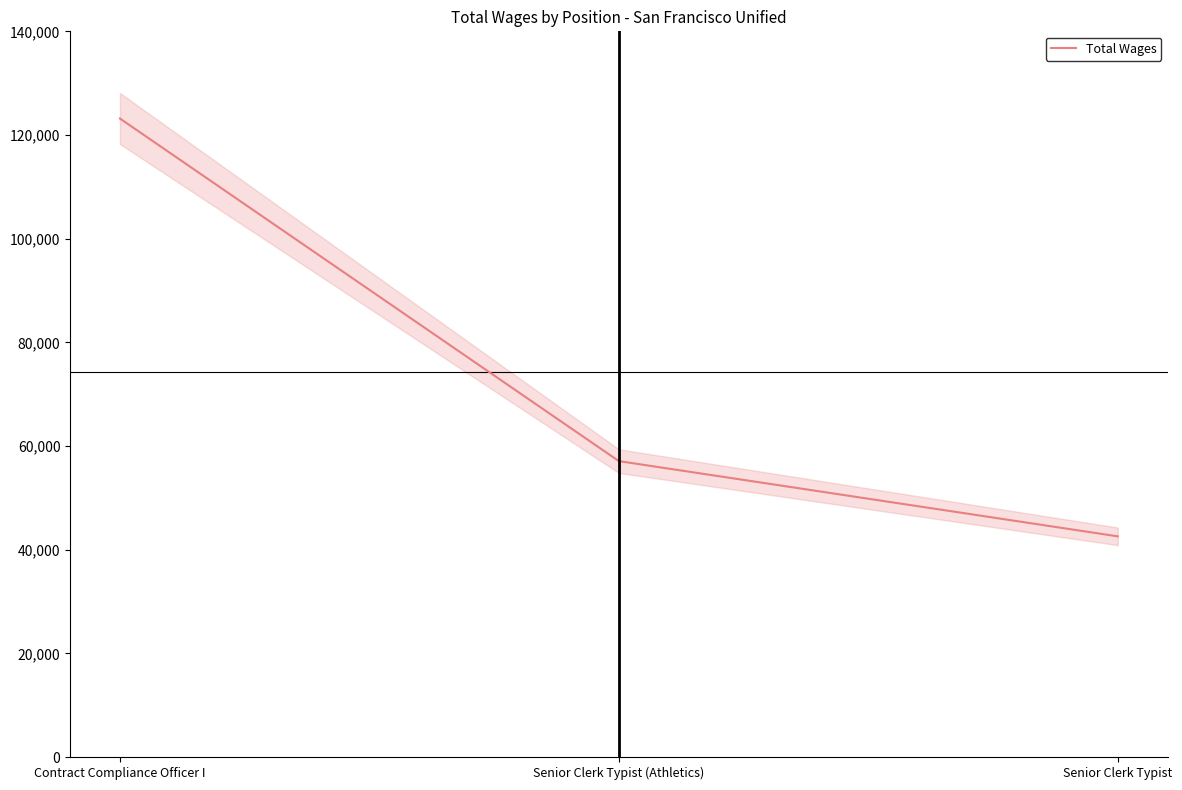

What is the sum of all values?

222830